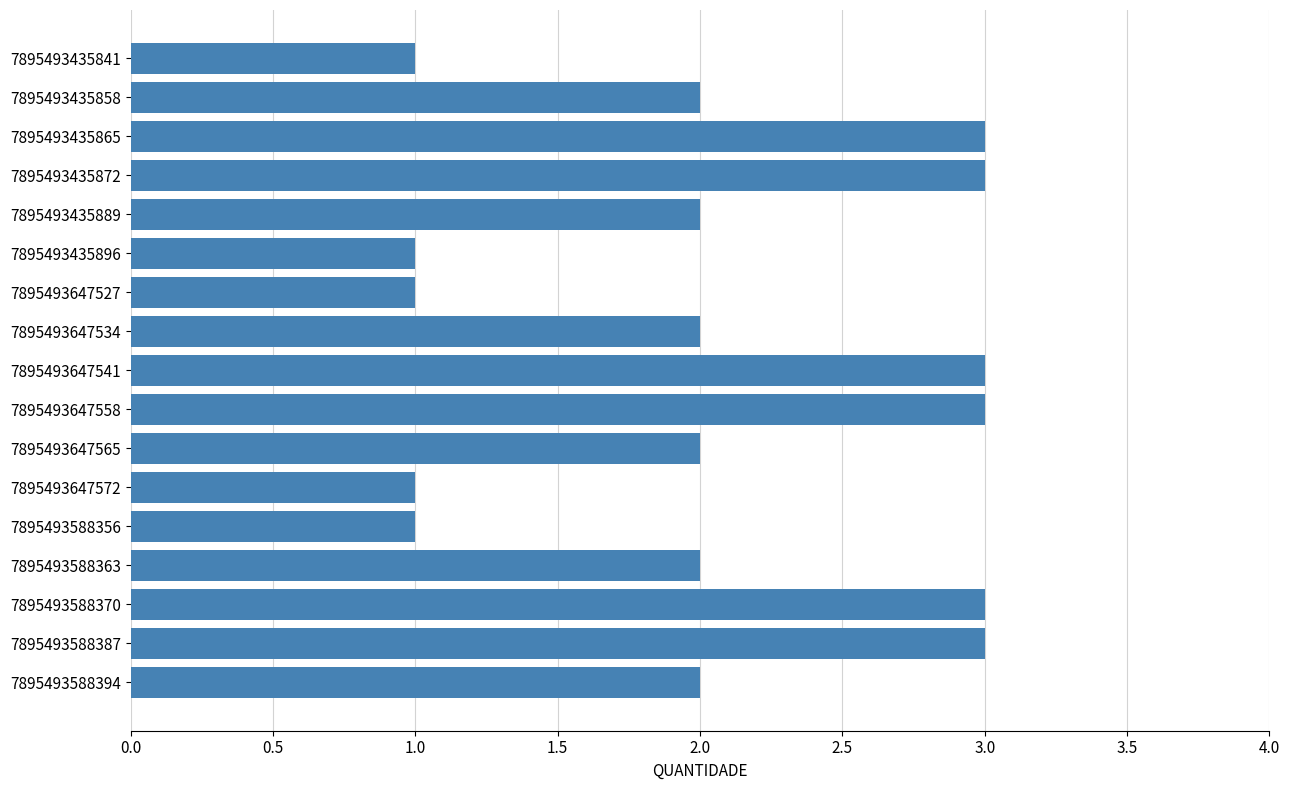

What is the minimum value shown in the chart?

1